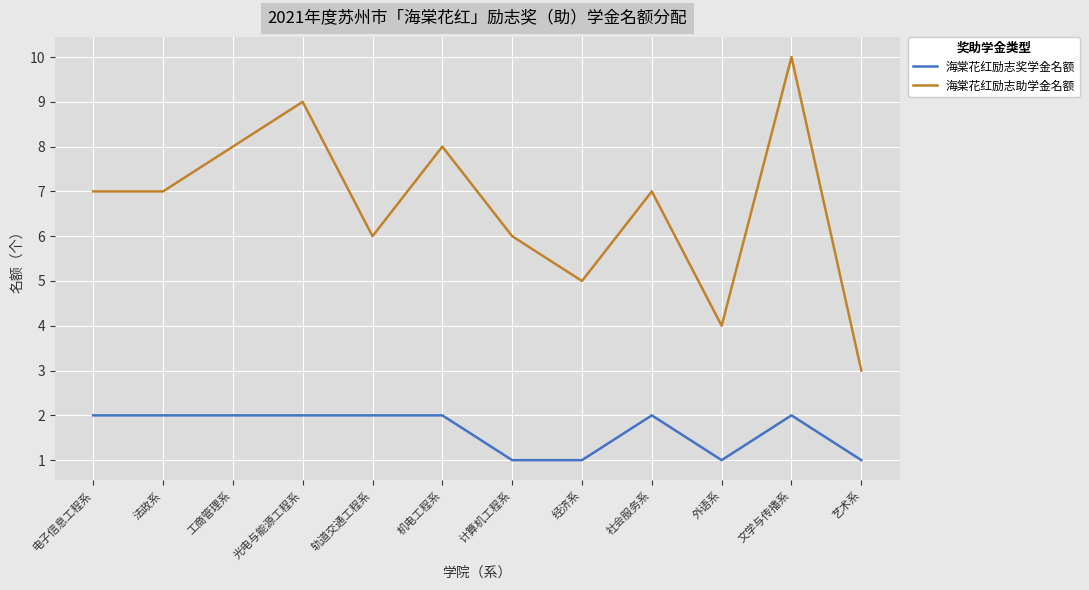

At which category is the sum across all series the highest?

文学与传播系